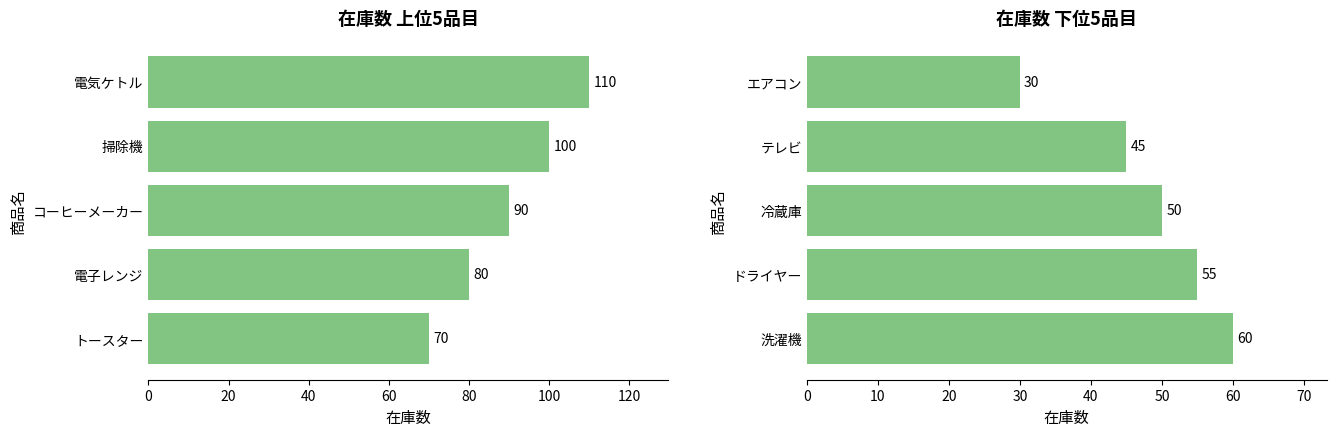

Count the number of data series in this chart.

2